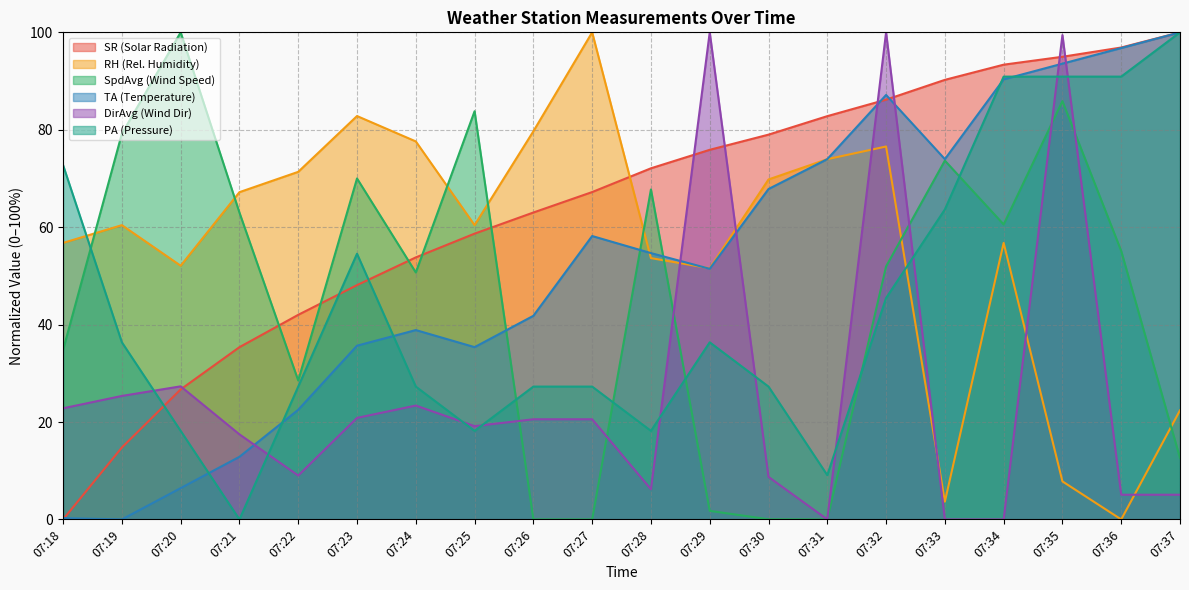

How many data points in SpdAvg (Wind Speed) are above 55?

10